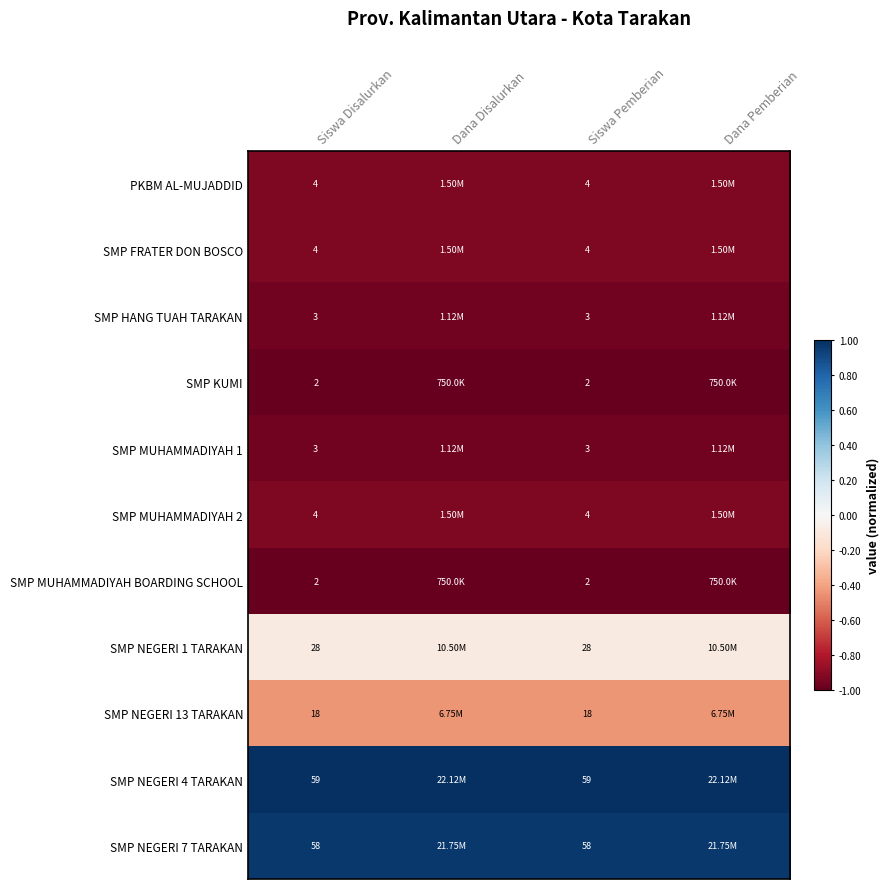

How many data points does each series have?

4